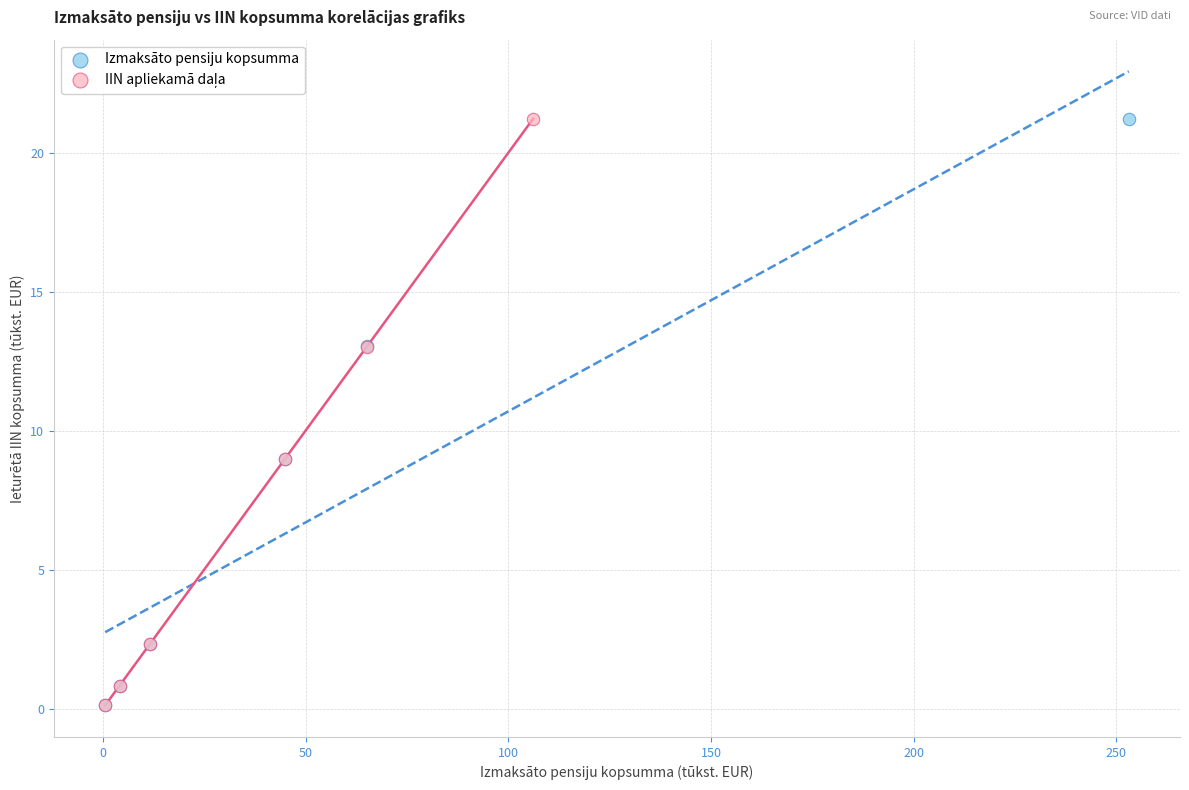

Which series has the widest spread of Y values?

Izmaksāto pensiju kopsumma